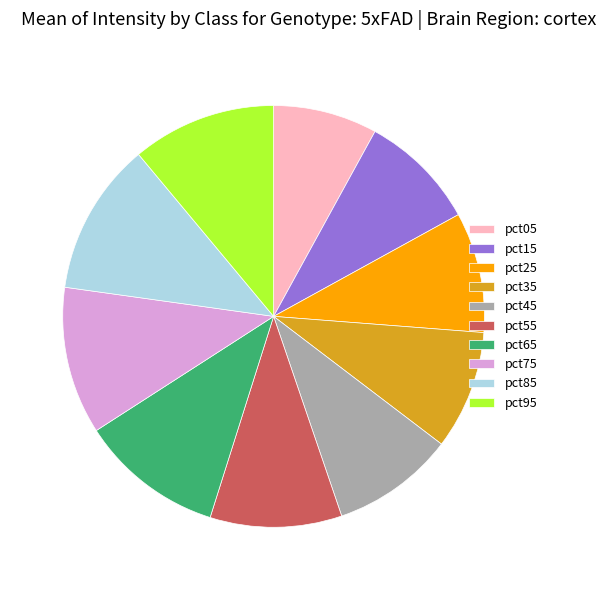

Which category has the smallest portion of the pie?

pct05